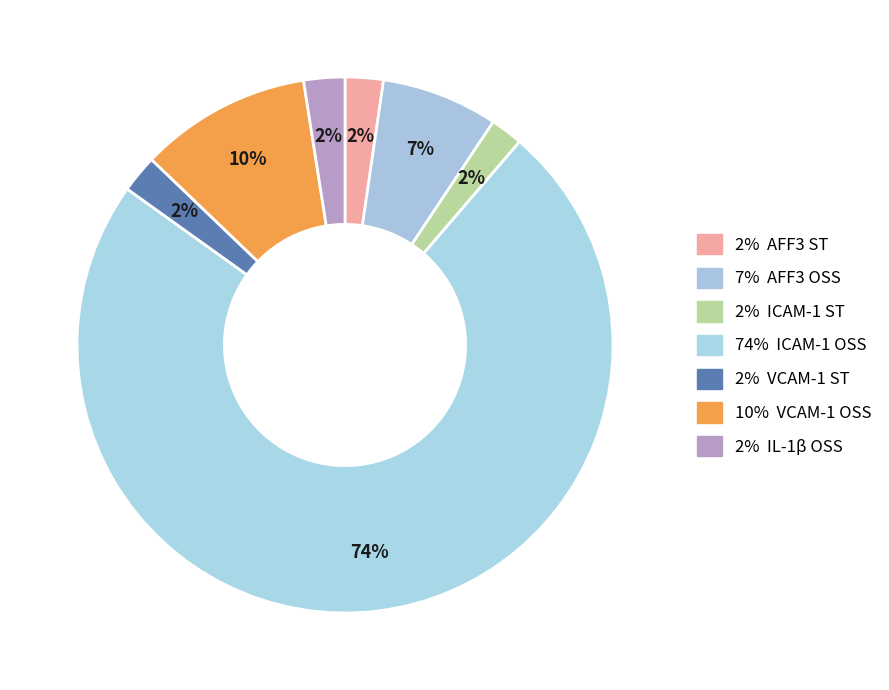

How many segments does this pie chart have?

7